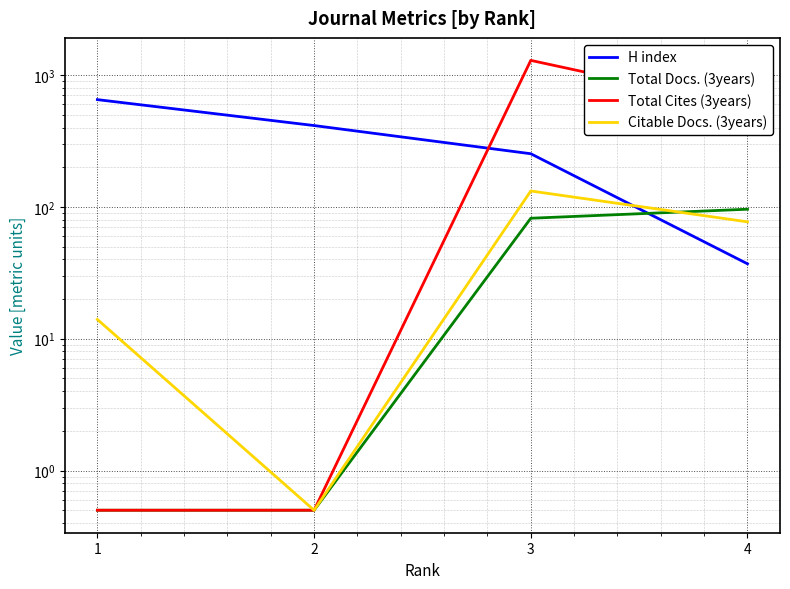

Reading left to right, what are all the values shown in this chart?

H index: 1=651.0	2=414.0	3=253.0	4=37.0
Total Docs. (3years): 1=0.5	2=0.5	3=82.0	4=96.0
Total Cites (3years): 1=0.5	2=0.5	3=1292.0	4=570.0
Citable Docs. (3years): 1=14.0	2=0.5	3=132.0	4=77.0